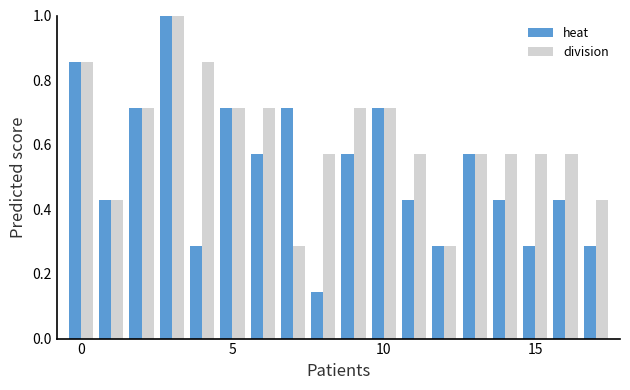

Which series has the largest total across all categories?

division